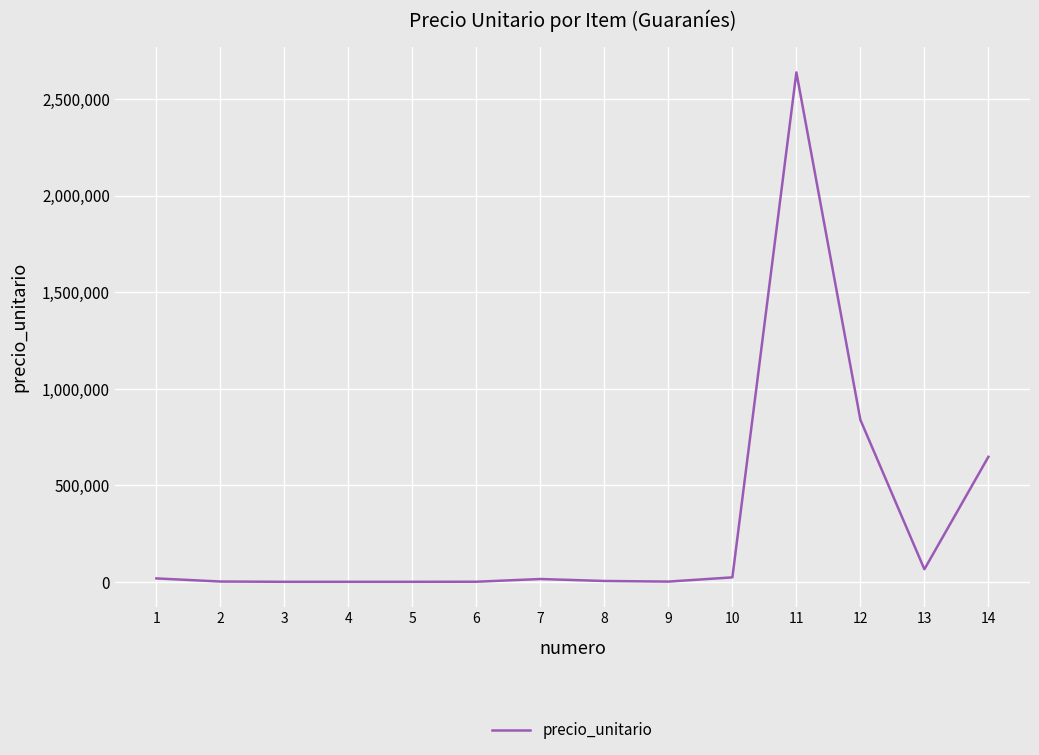

What is the ratio of the value at 9 to the value at 5?

2.0